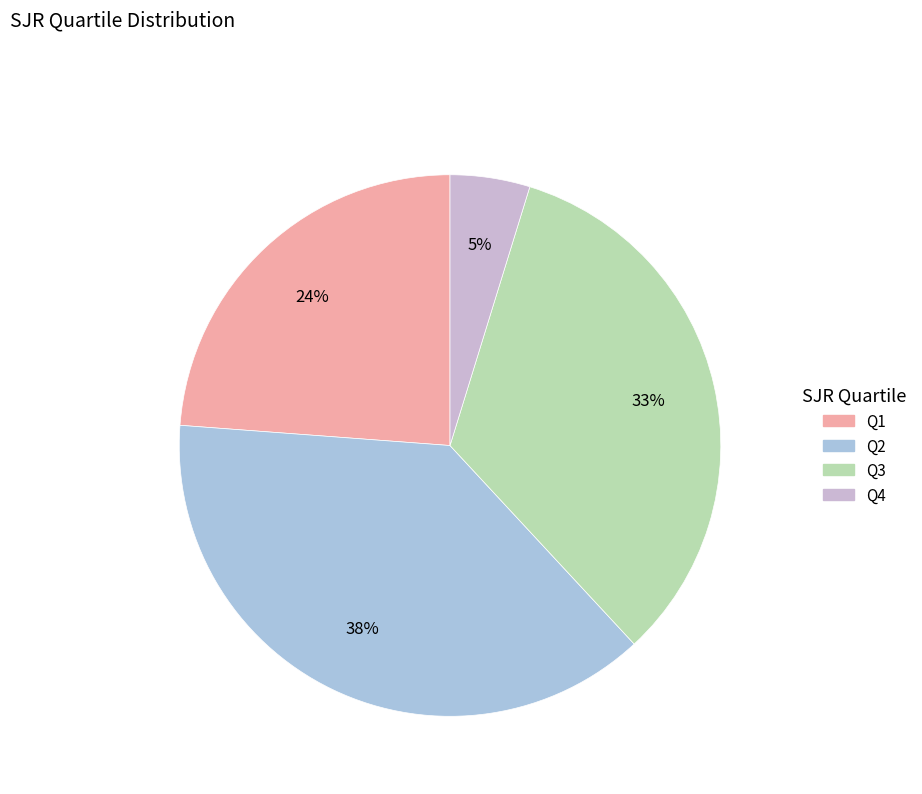

To the nearest percent, what is the combined percentage of Q3 and Q2?

71%